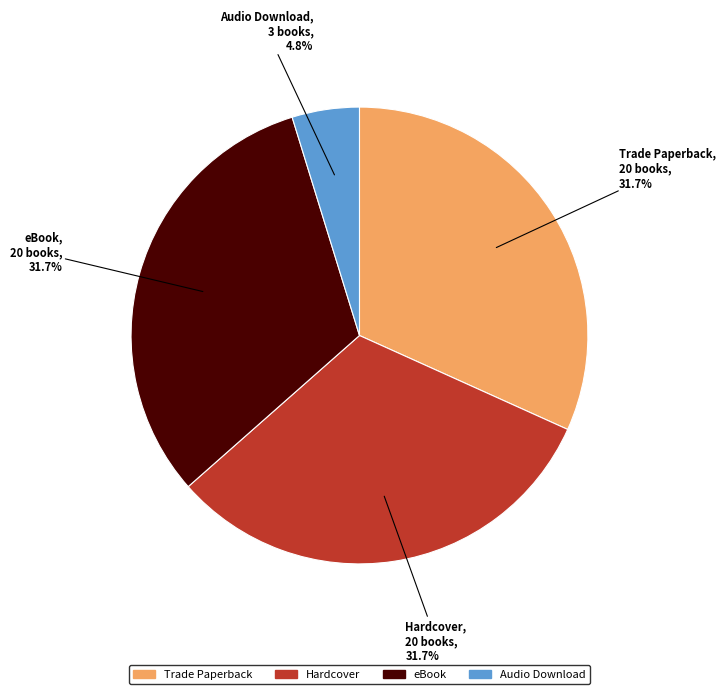

To the nearest percent, what is the difference between the largest and smallest slice percentages?

27%